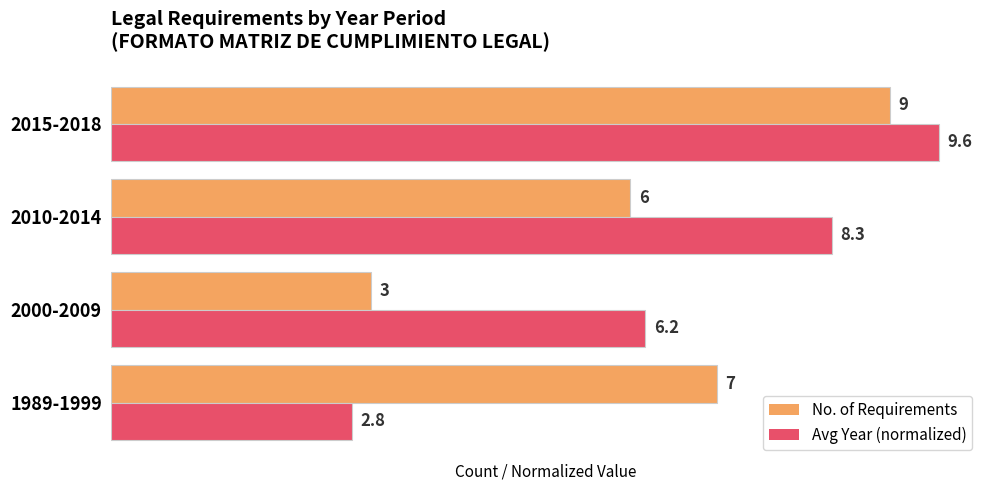

What is the lowest value of the No. of Requirements series?

3.0